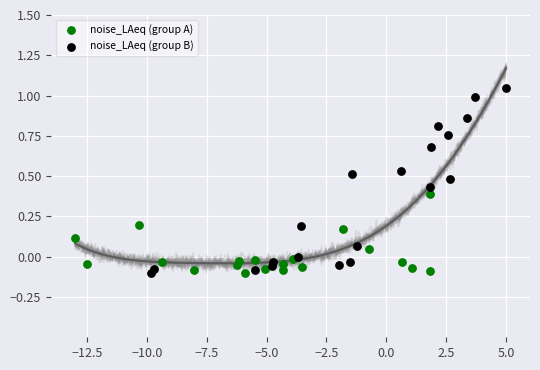

Which series reaches the maximum Y coordinate?

noise_LAeq (group B)